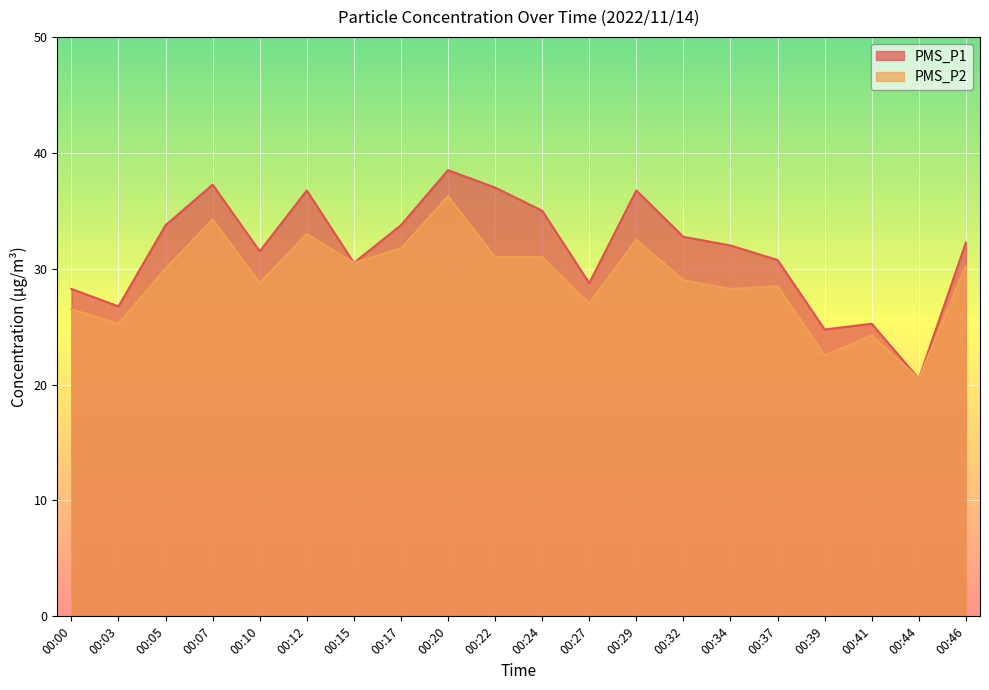

List the series in order of their overall mean, lowest first.

PMS_P2, PMS_P1